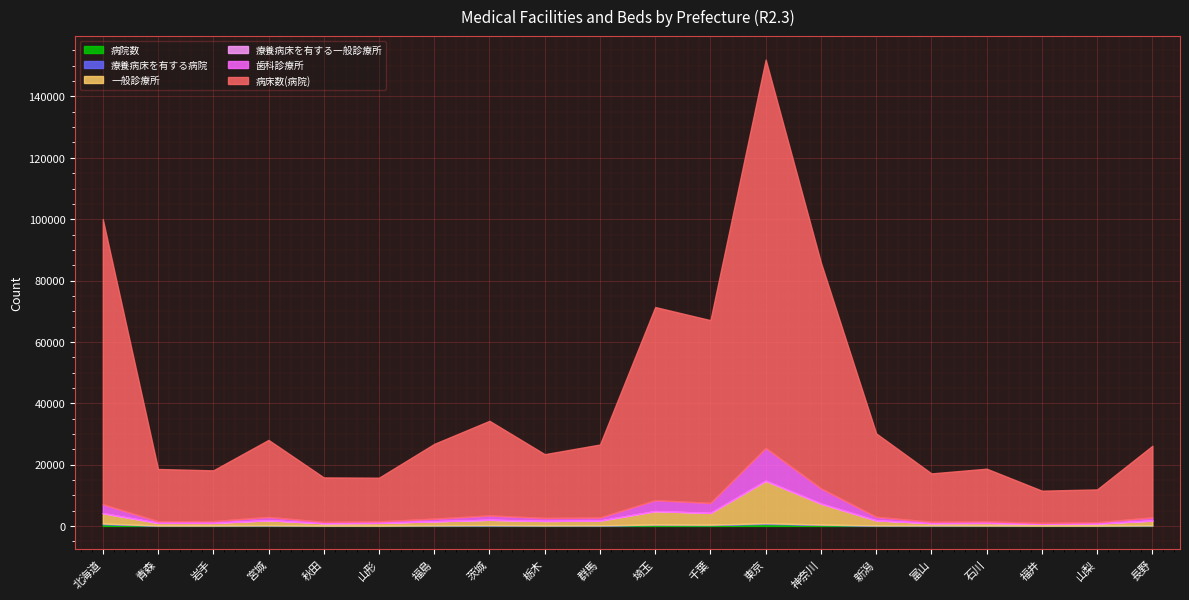

List the labels in order of 病院数 value, smallest first.

山梨, 秋田, 山形, 福井, 岩手, 石川, 青森, 栃木, 富山, 福島, 新潟, 長野, 群馬, 宮城, 茨城, 千葉, 神奈川, 埼玉, 北海道, 東京